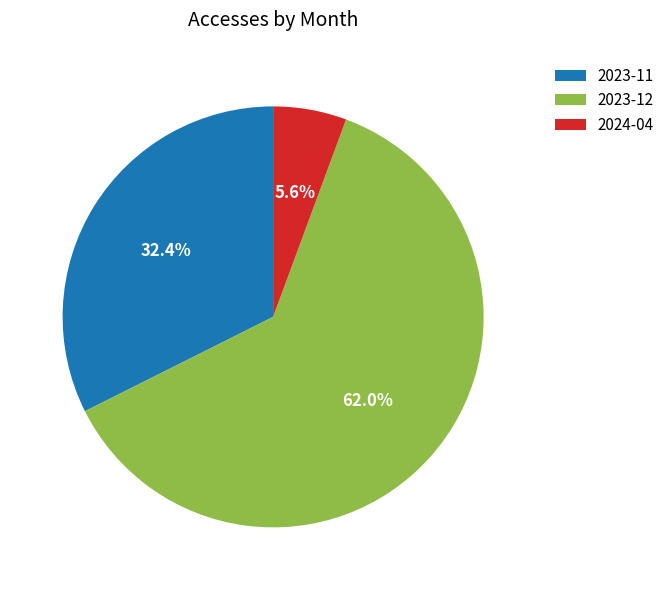

What is the largest slice in the pie chart?

2023-12